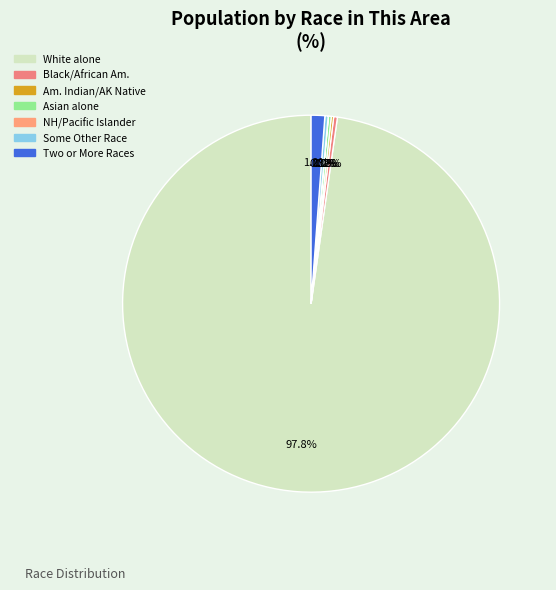

Which slice is the smallest?

Native Hawaiian and Other Pacific